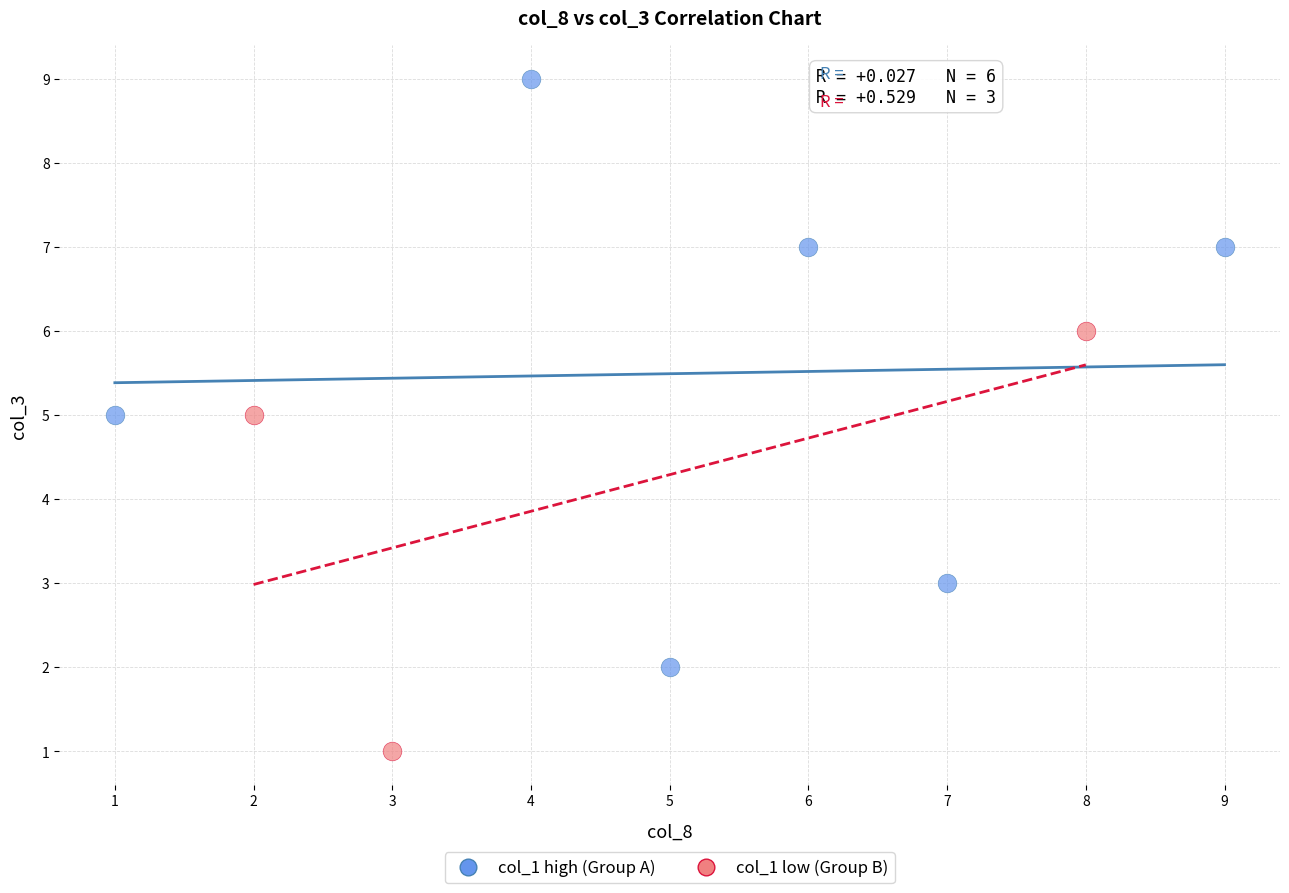

What are all the series names shown in the legend?

col_1 high (Group A), col_1 low (Group B)